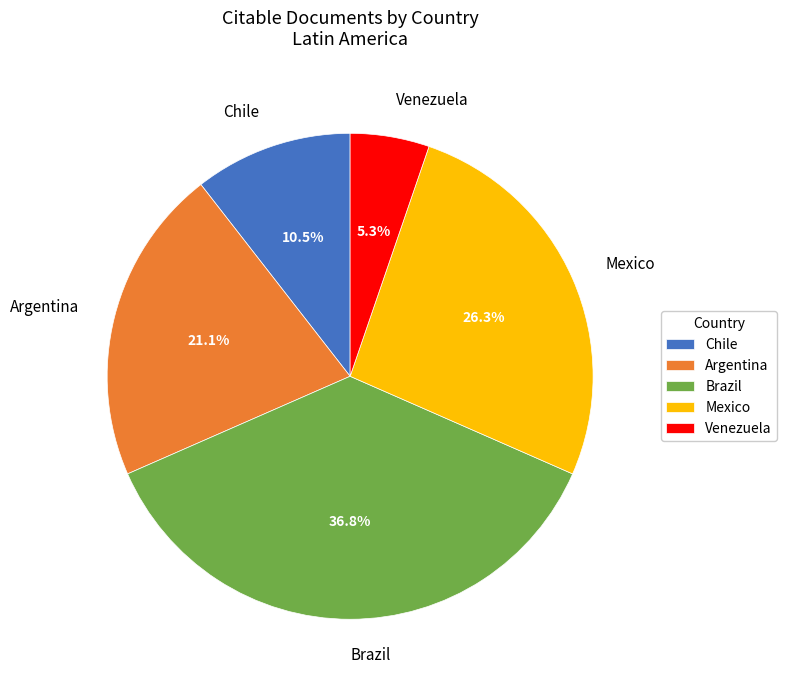

What percentage is the Brazil slice, to the nearest percent?

37%